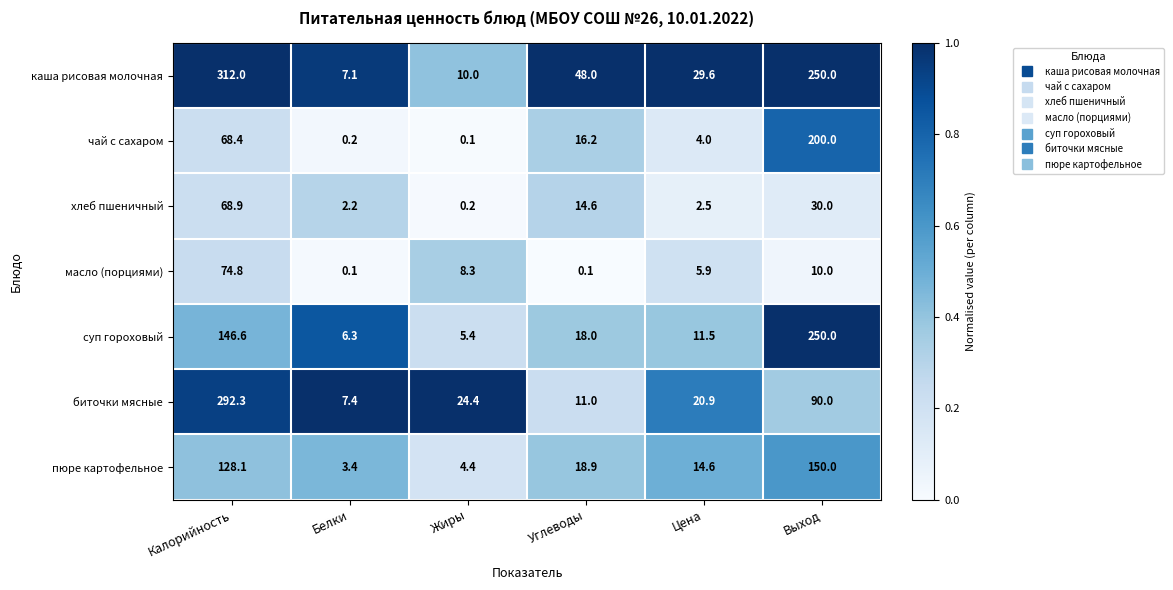

At which category is the sum across all series the highest?

Калорийность